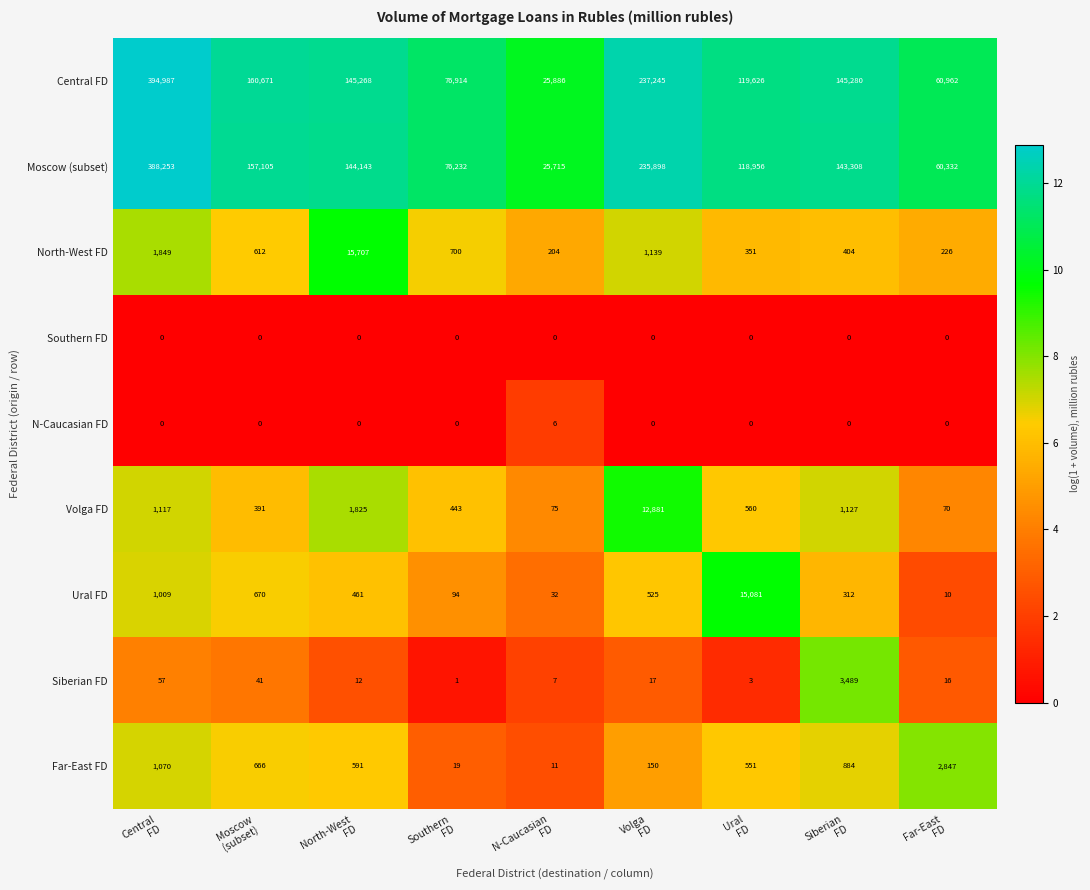

How many data points does each series have?

9